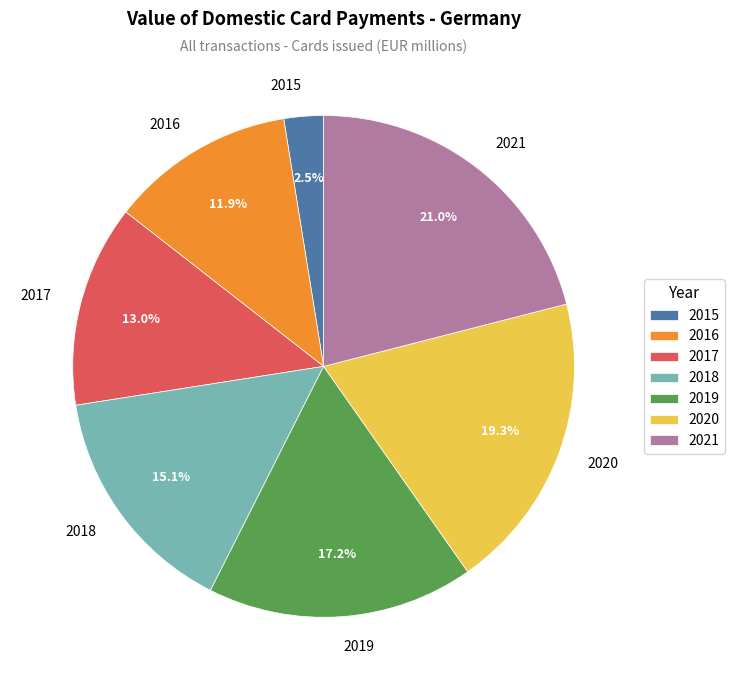

Is 2019 the majority of the pie?

No